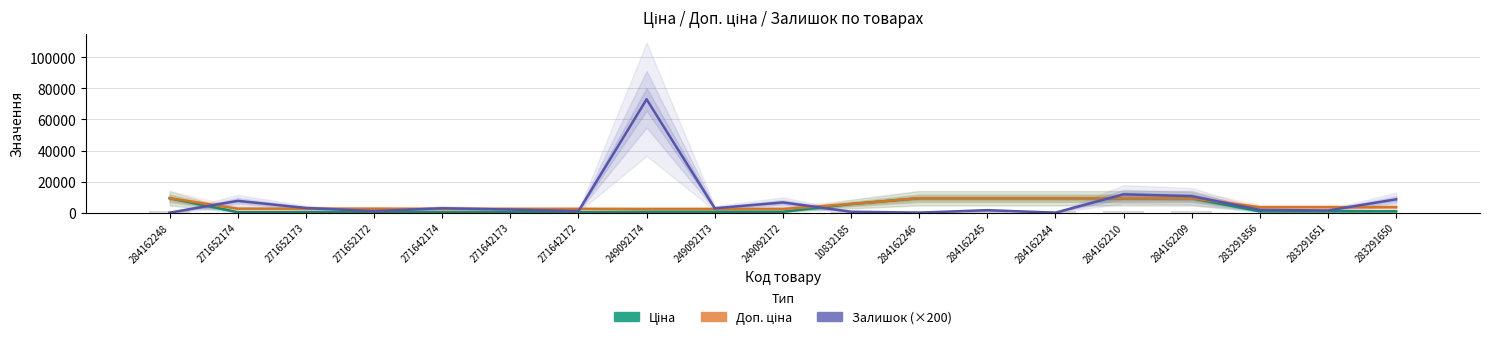

Rank the series at 284162248 from highest to lowest value.

Ціна, Доп. ціна, Залишок (×200)